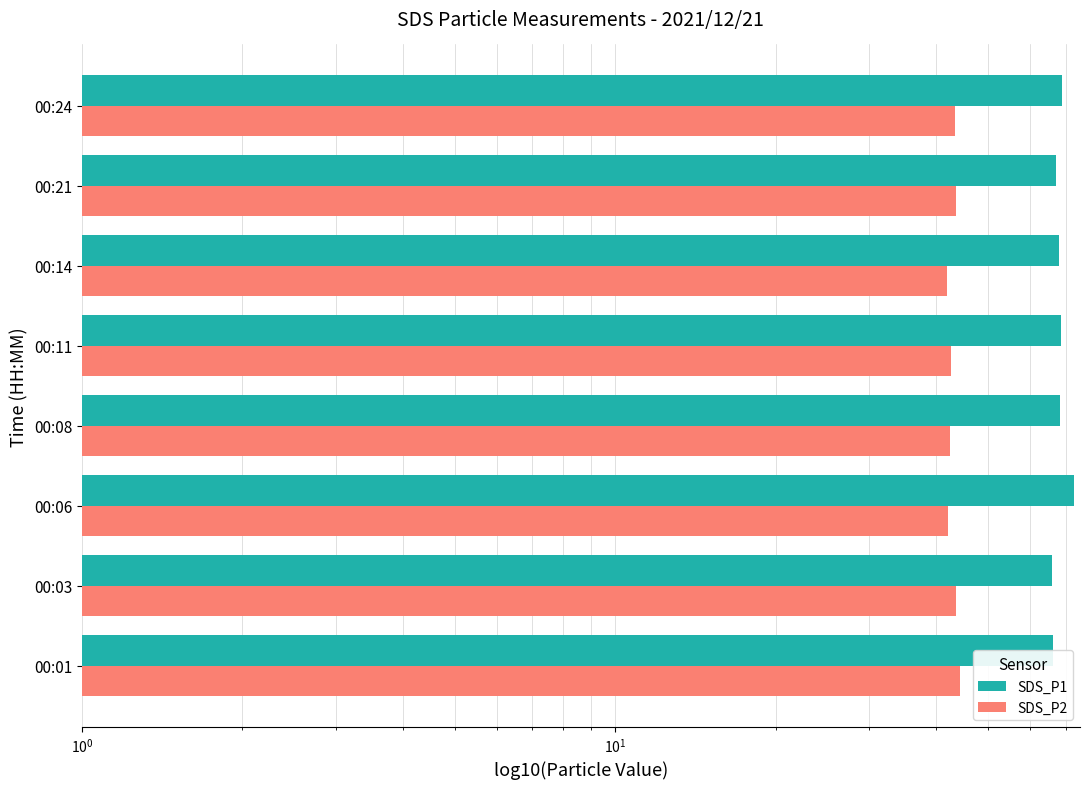

How many bars are there in total?

16